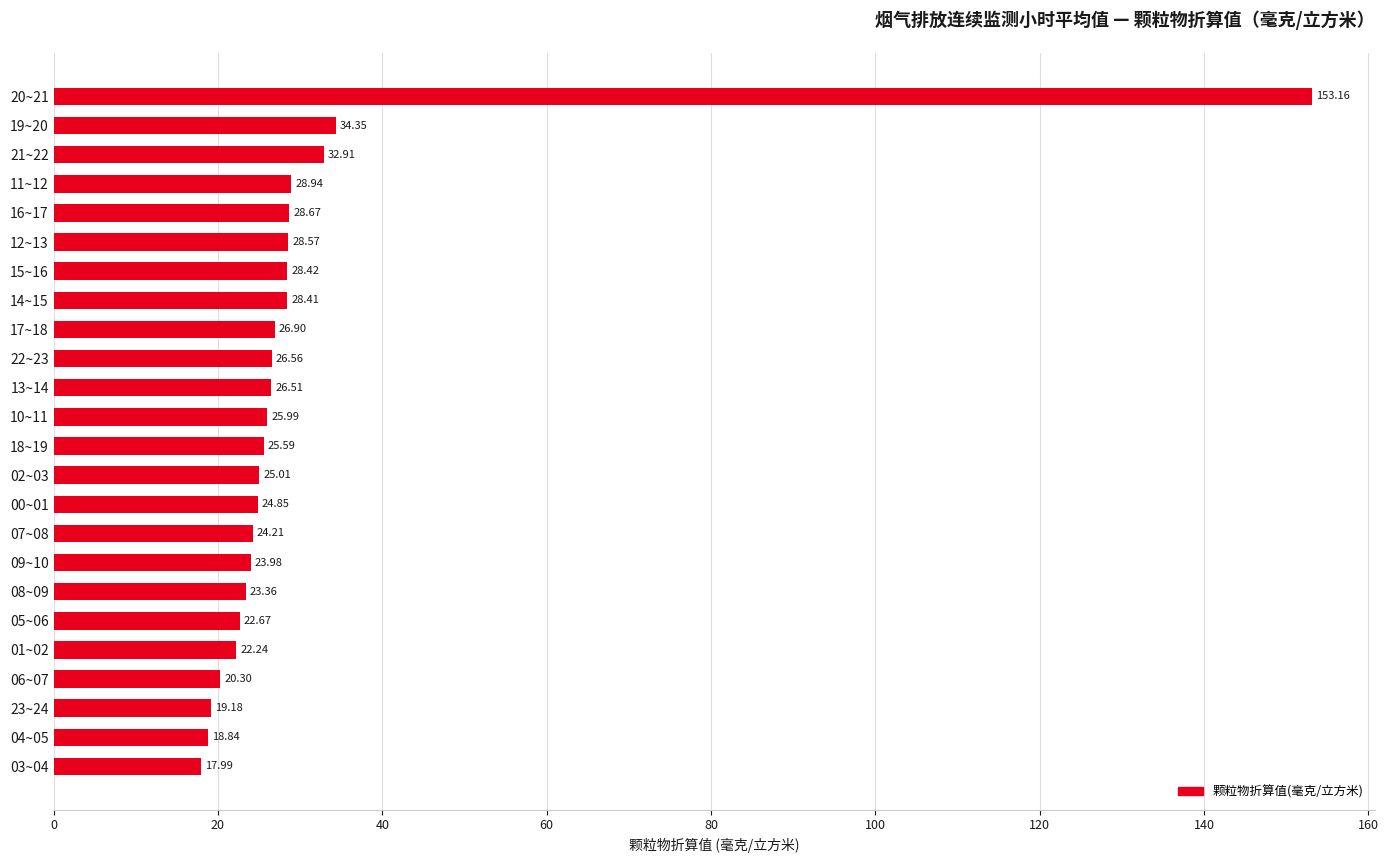

What is the difference between the maximum and minimum values?

135.2